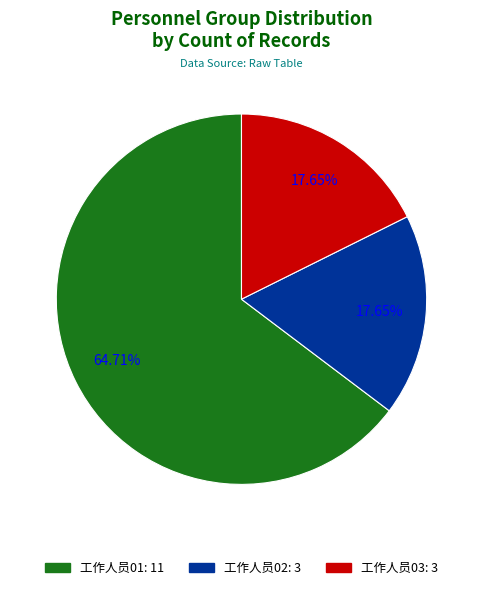

Which category has the biggest portion of the pie?

工作人员01